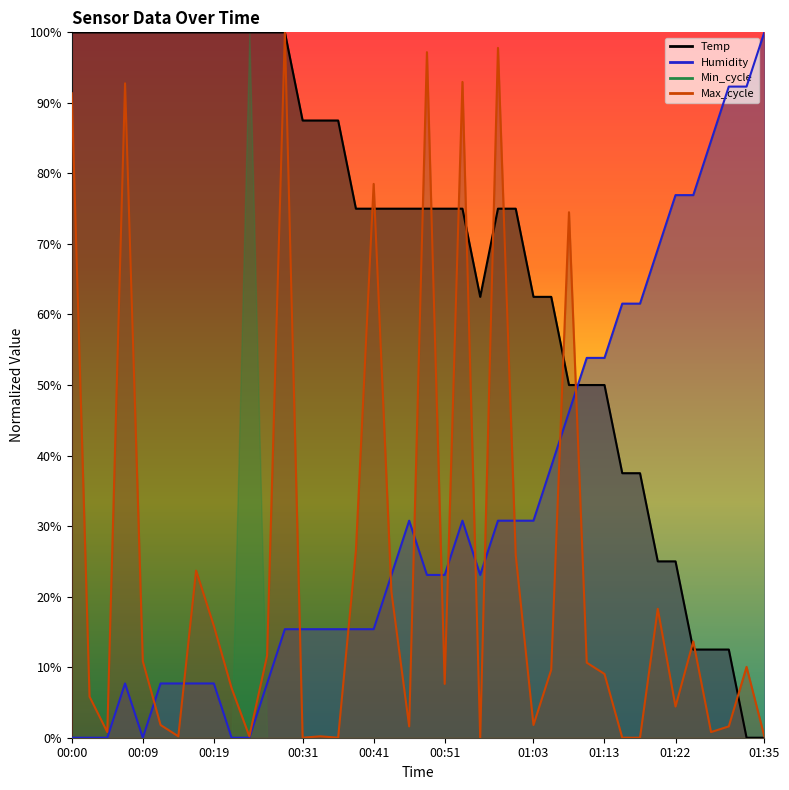

What is the label of the 1st point from the right?

01:35